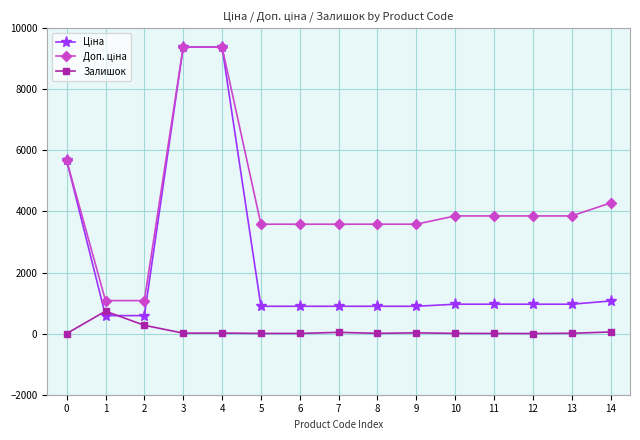

What is the value of the Залишок point at the 14th from the left?

12.0